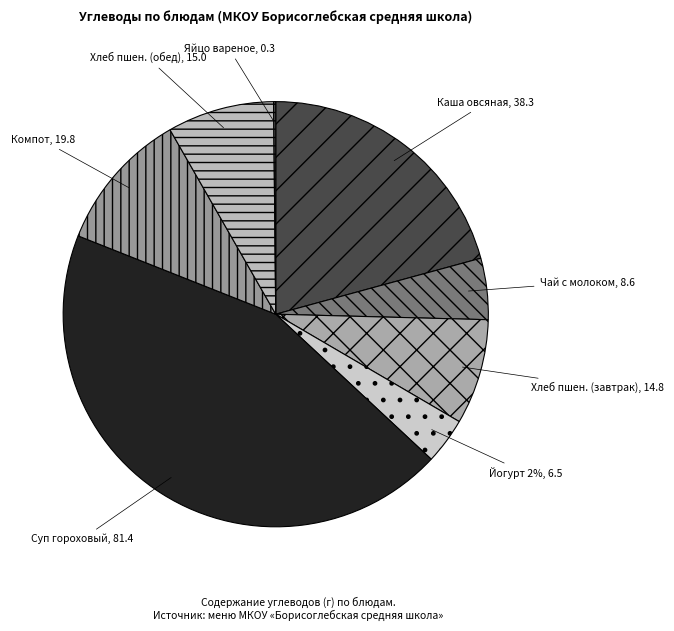

Does Хлеб пшеничный (завтрак) represent more than half of the total?

No